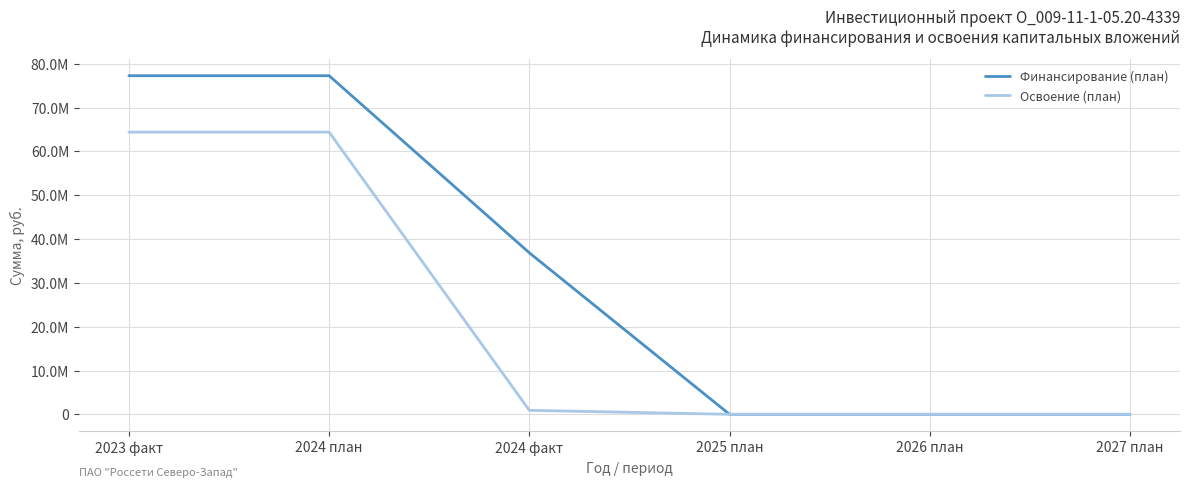

Does the chart display data point markers on the line(s)?

No